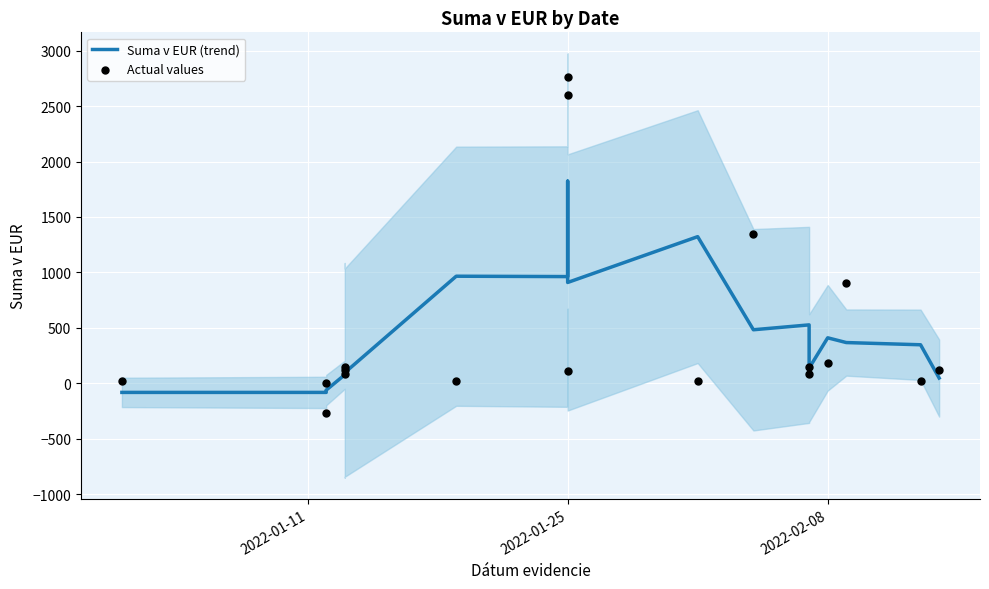

Which series has the largest total across all categories?

Actual values